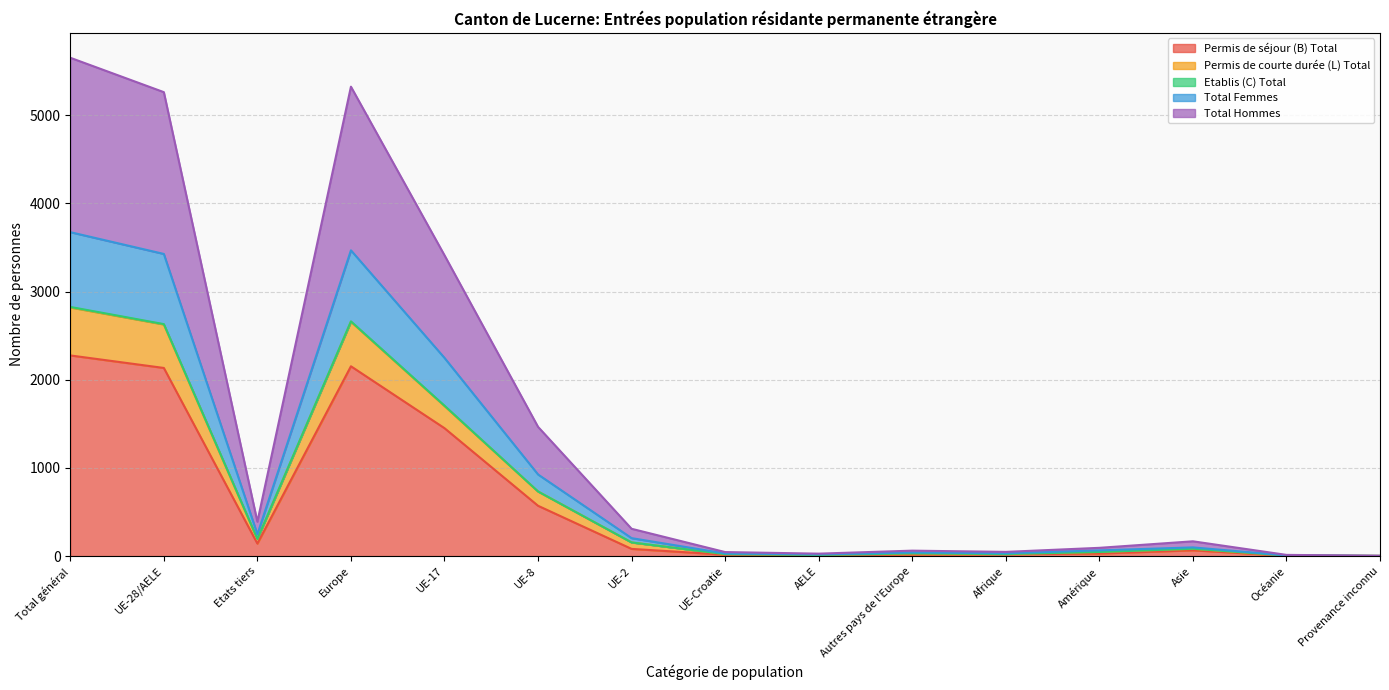

What is the difference between the maximum and minimum values in the Permis de séjour (B) Total series?

2274